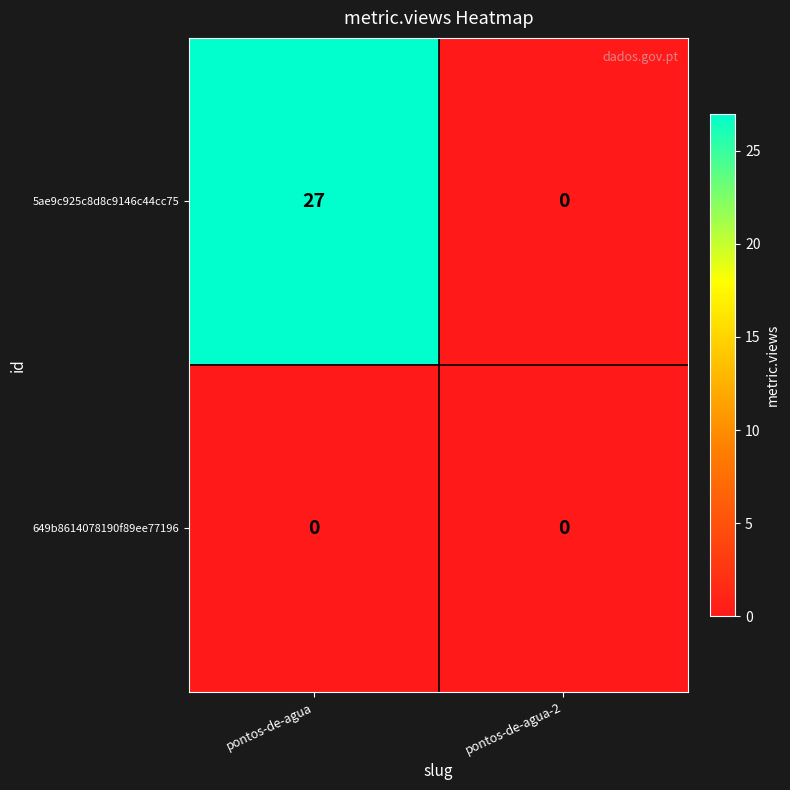

How many categories are shown in the chart?

2